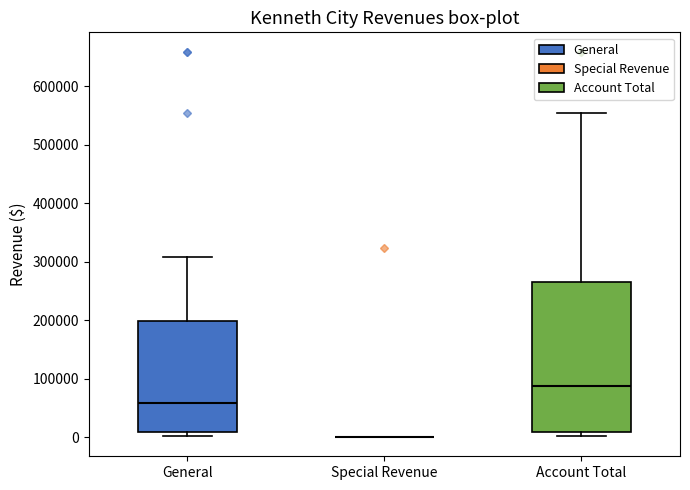

Reading left to right, transcribe this box plot: for each box, give where its median line is, the range the box spans, and where its two whiskers end, as read against the y-axis. The values are not printed on the chart, so give them approximately, as read against the axis.

General: median 60000, box 10000 to 200000, whiskers 0 to 310000
Special Revenue: box collapsed to a line at 0, whiskers 0 to 0
Account Total: median 90000, box 10000 to 260000, whiskers 0 to 550000